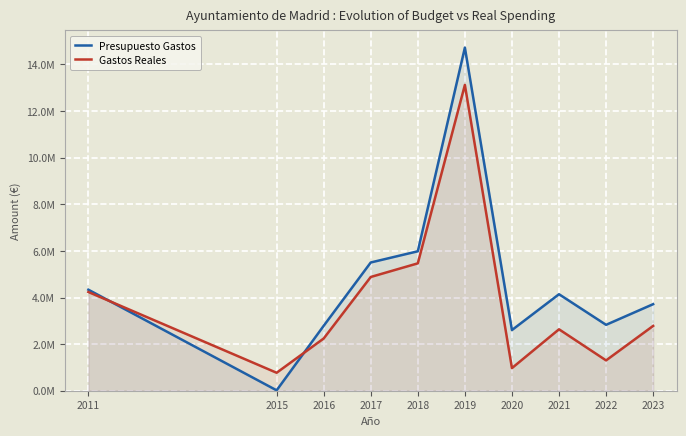

After their last crossing, which series has the higher values: Presupuesto Gastos or Gastos Reales?

Presupuesto Gastos